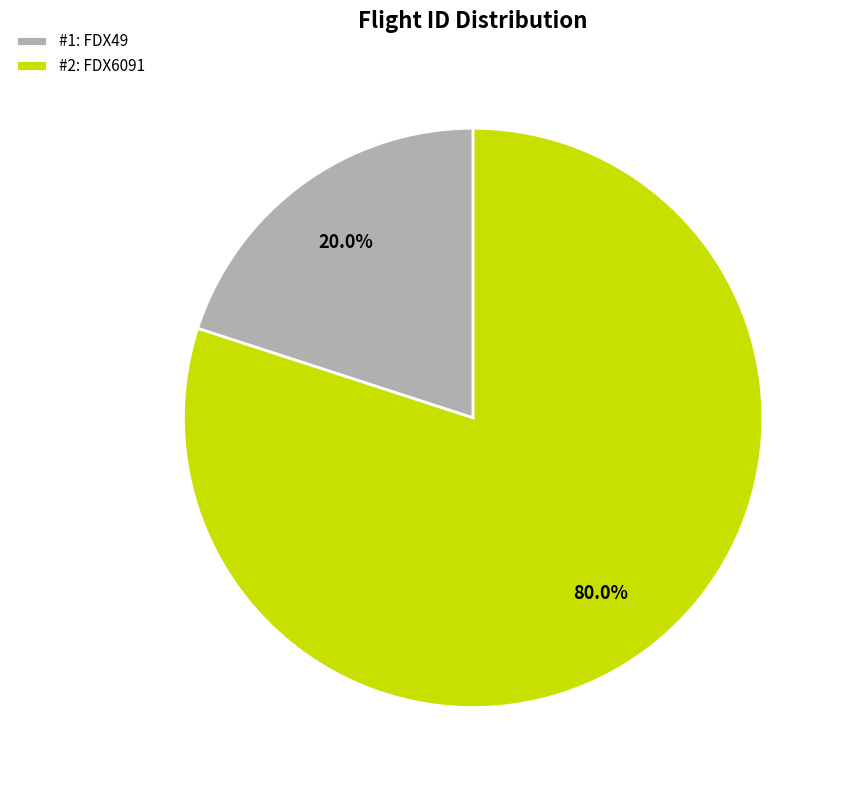

Does any single category account for the majority?

Yes